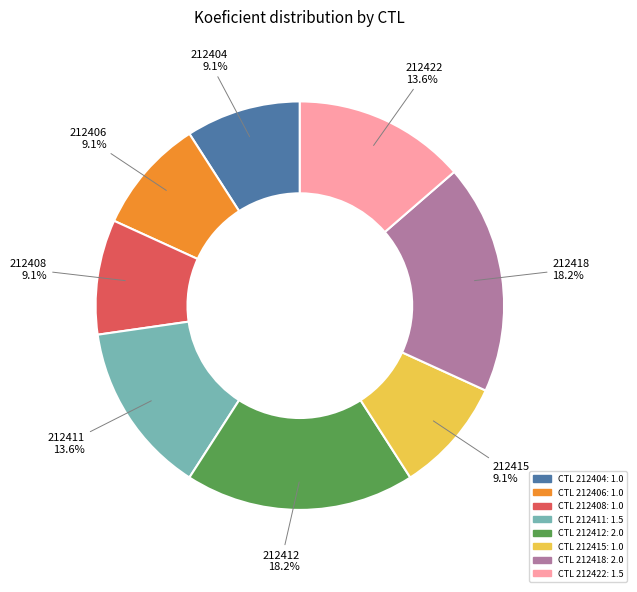

Does any single category account for the majority?

No